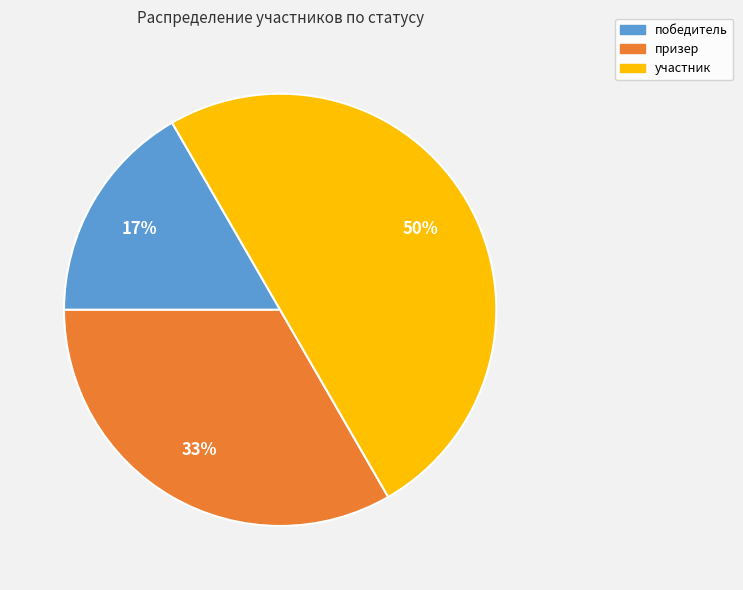

What percentage is the участник slice, to the nearest percent?

50%